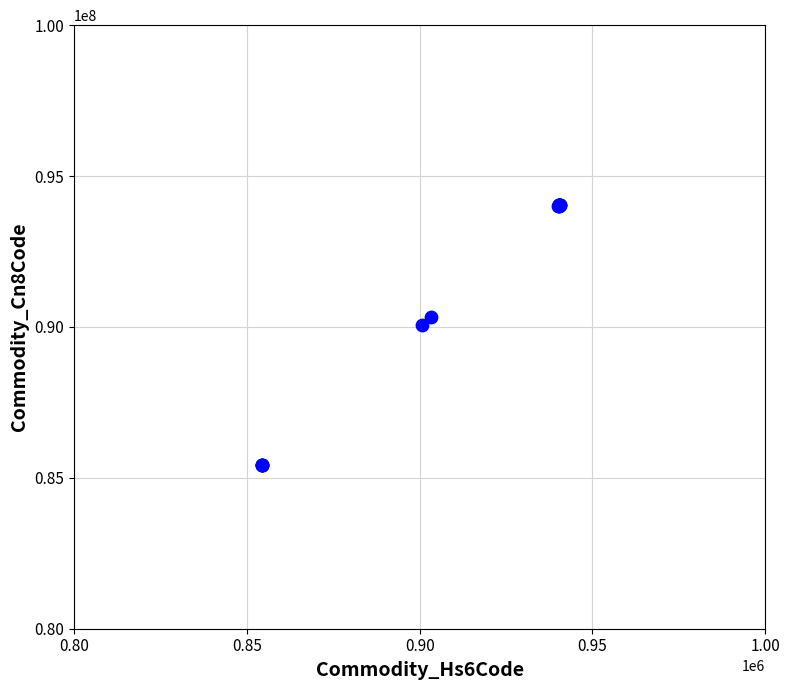

What Y value in the scatter plot is closest to 89745594?

90063000